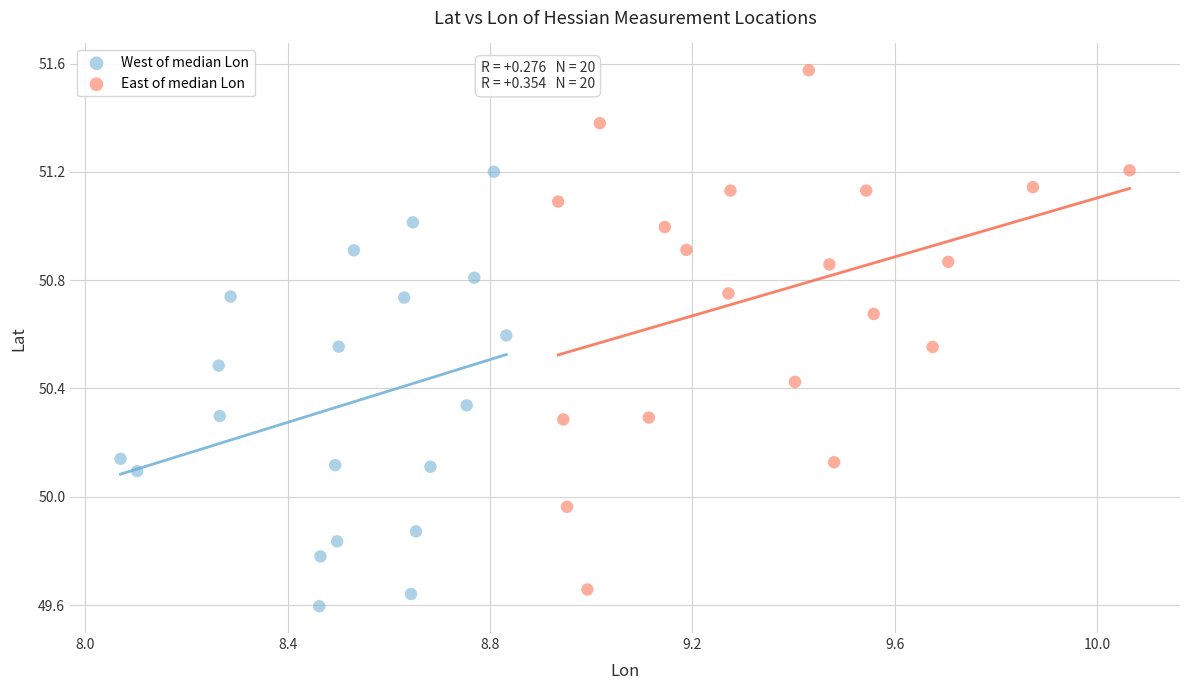

Which series reaches the minimum Y coordinate?

West of median Lon